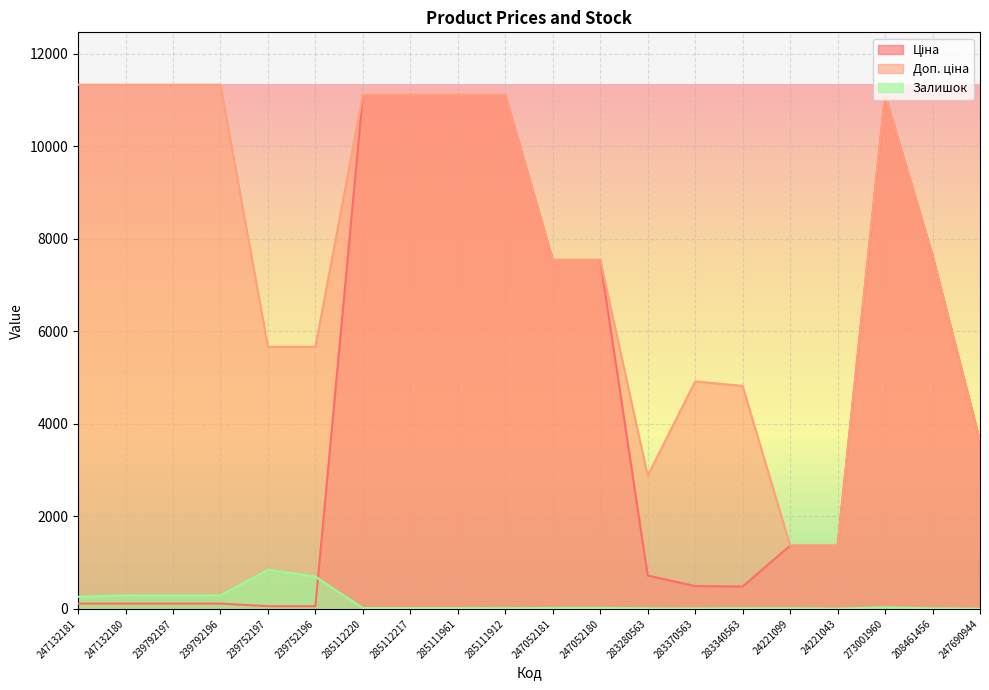

Which series has the widest spread of values?

Ціна